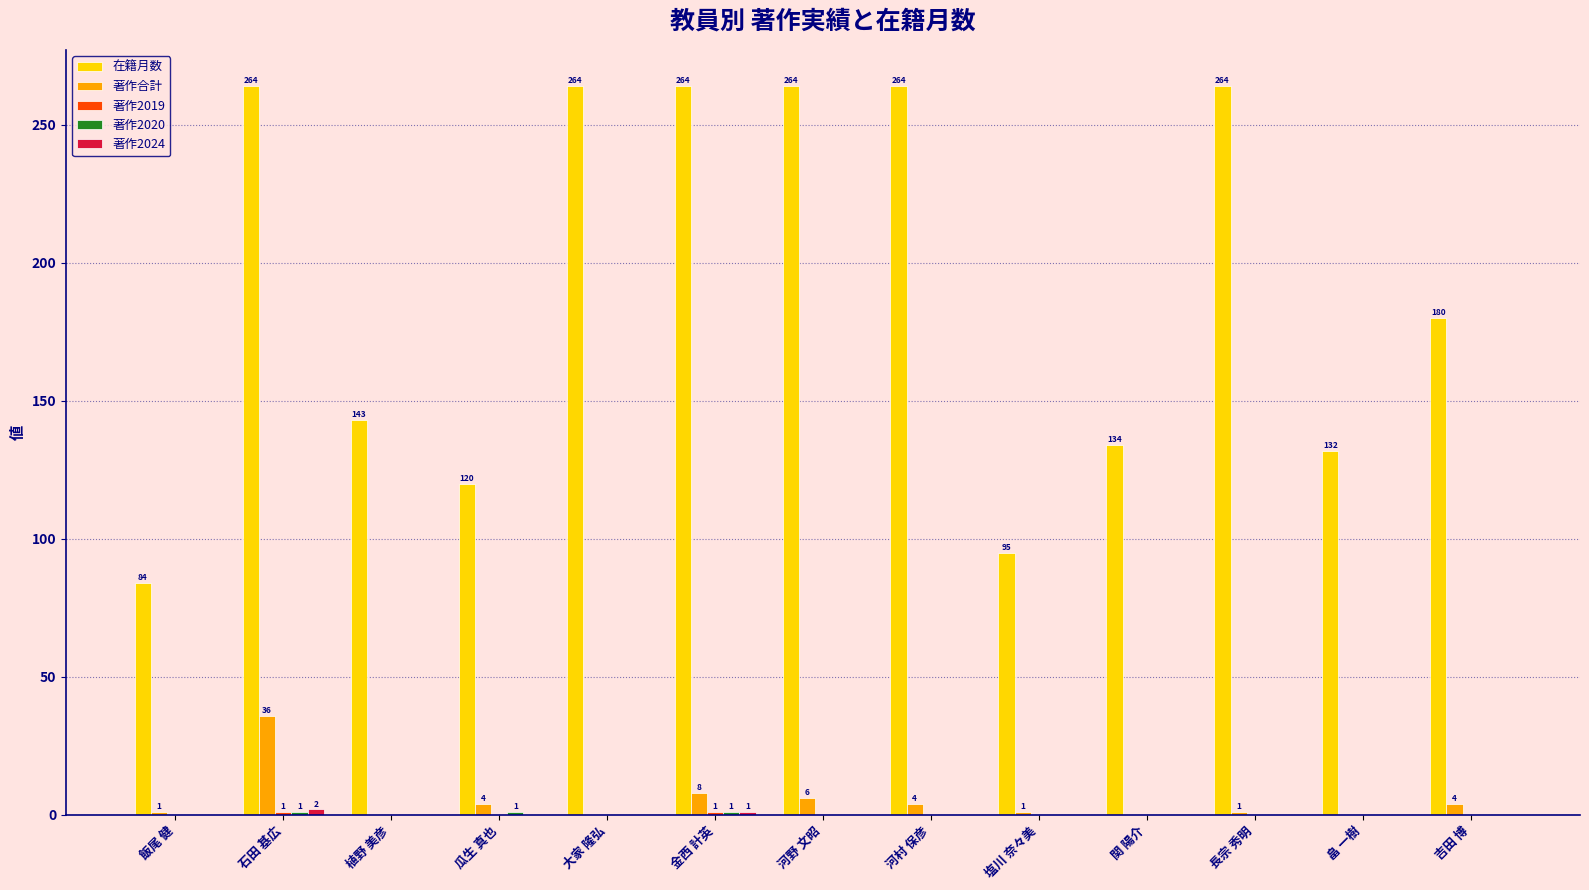

Does the chart contain stacked bars?

No